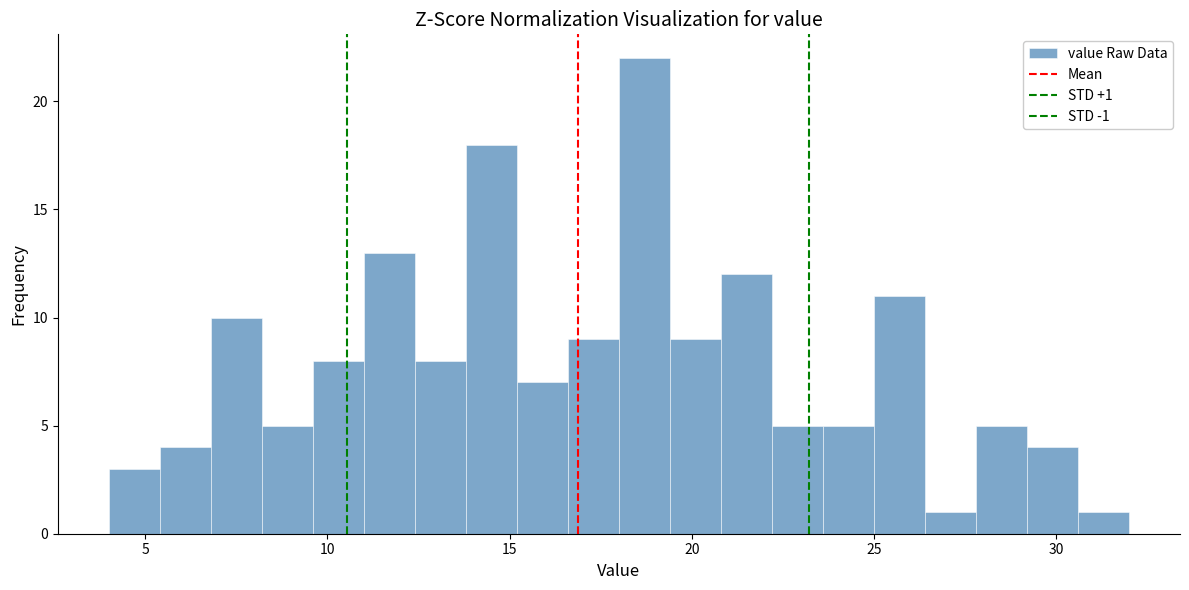

Around what value on the x-axis is the tallest bar? Give the approximate position of its centre, as read against the axis.

18.5